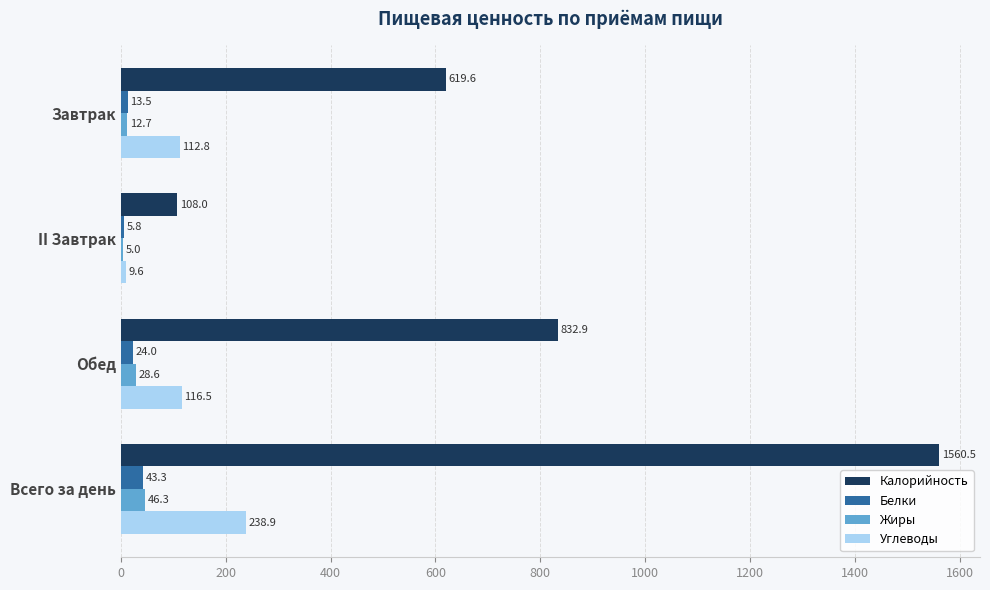

Which series has the largest total across all categories?

Калорийность